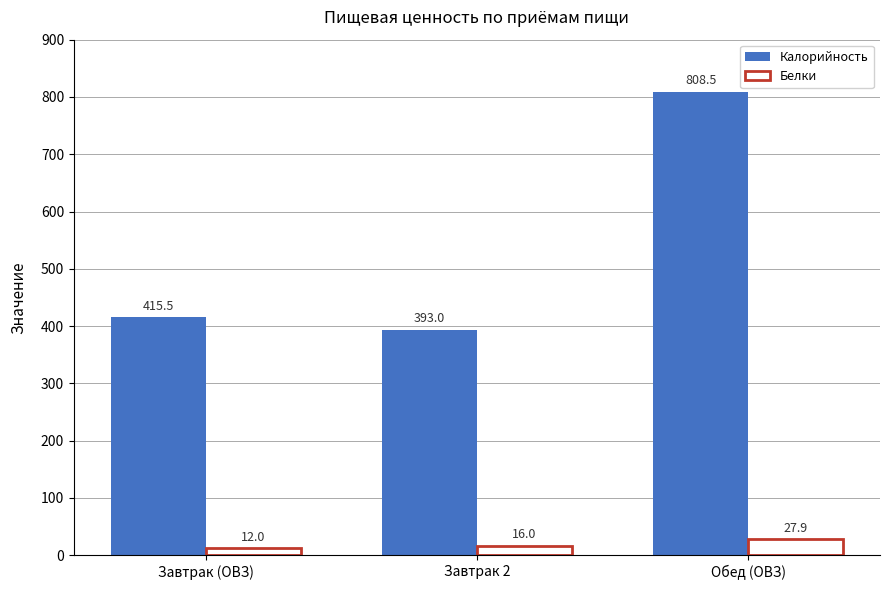

List the series in order of their peak value, lowest first.

Белки, Калорийность